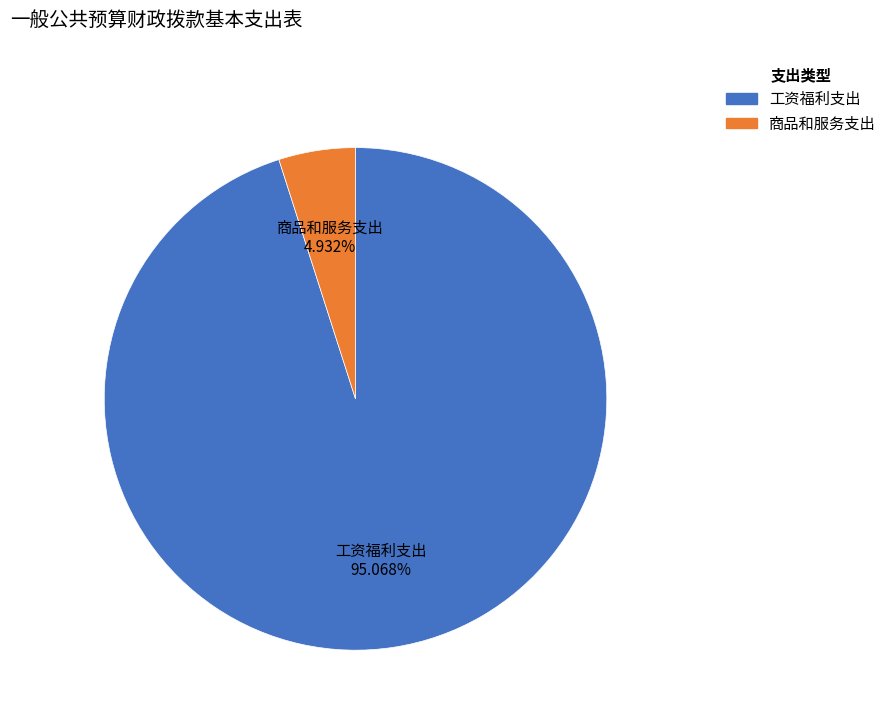

What is the ratio of the value at 工资福利支出 to the value at 商品和服务支出?

19.3